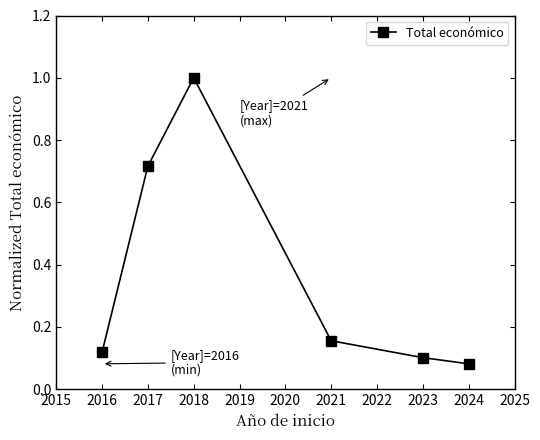

True or false: the data has more than 1 interior local peaks.

False